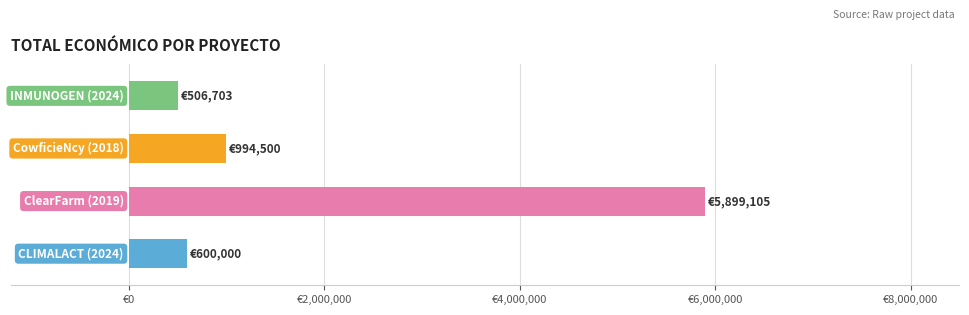

Are the bars horizontal?

Yes